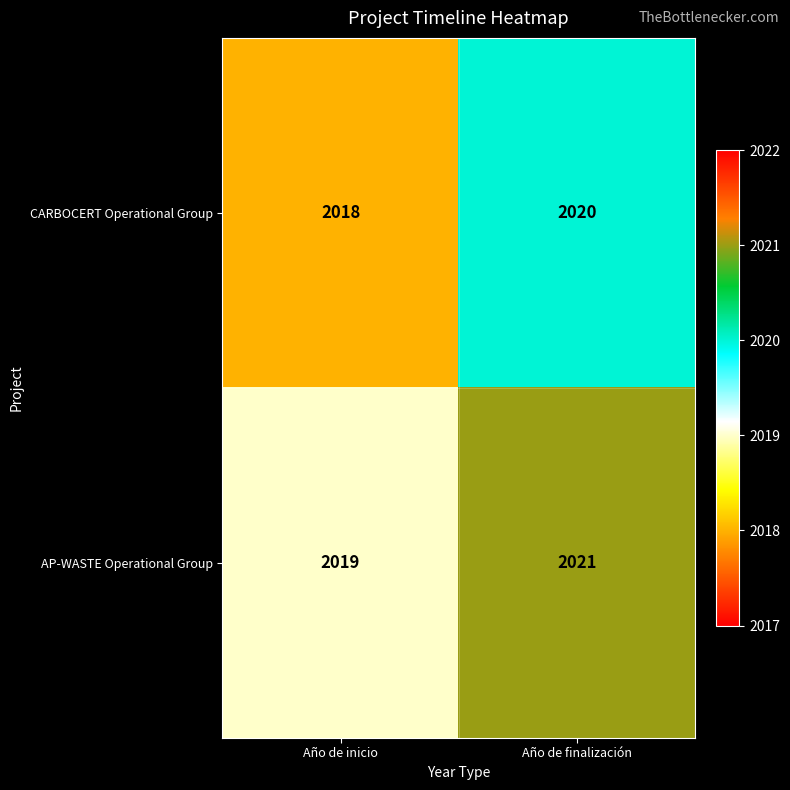

Reading left to right, transcribe all the data shown in this chart.

CARBOCERT Operational Group: 2018	2020
AP-WASTE Operational Group: 2019	2021